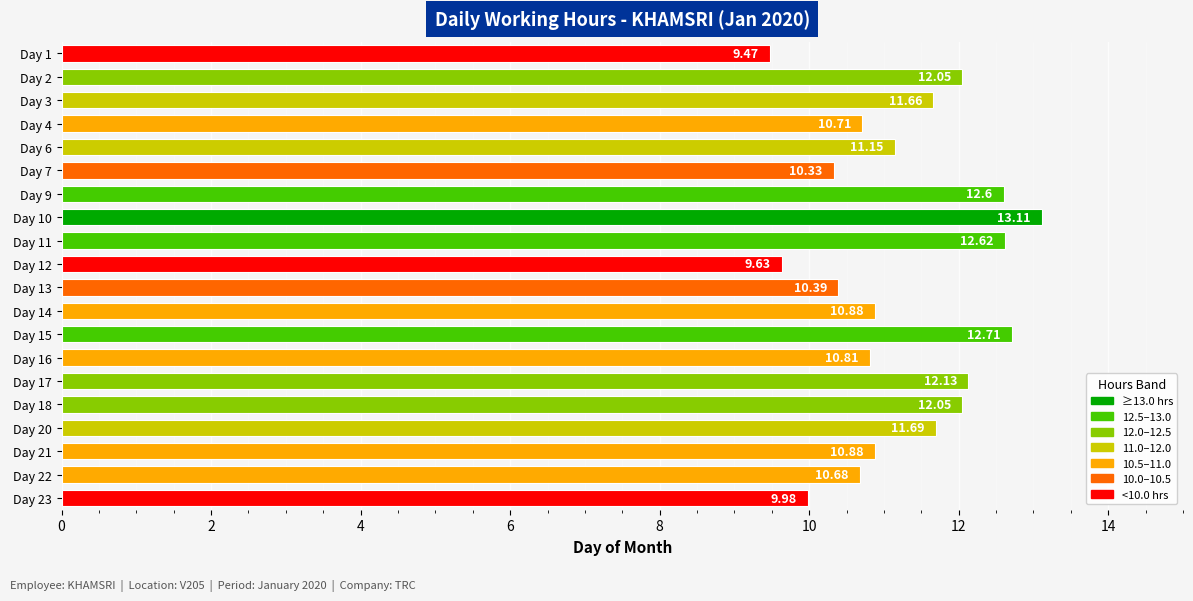

What is the smallest value displayed?

9.5